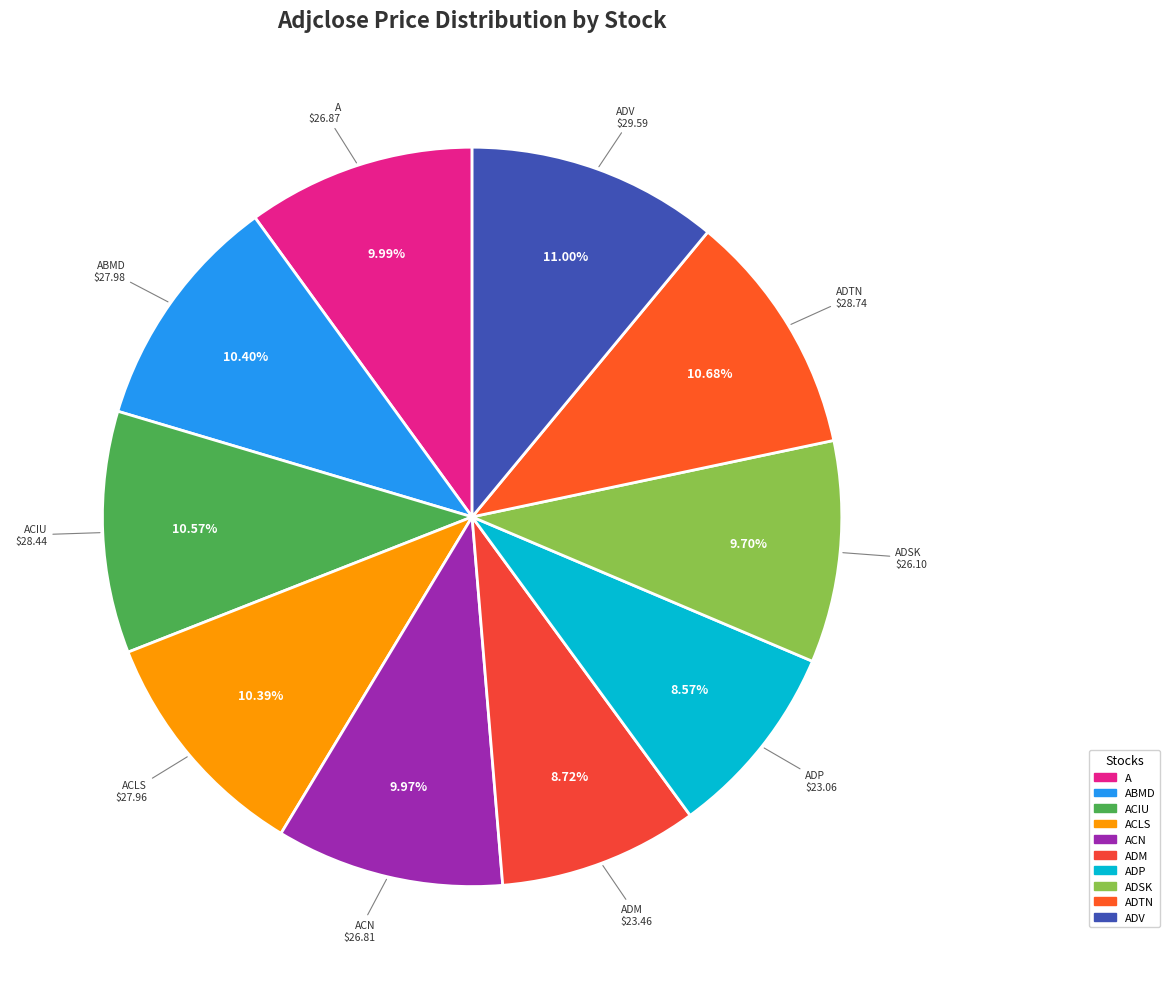

Is it true that ABMD is 1% of the pie?

False